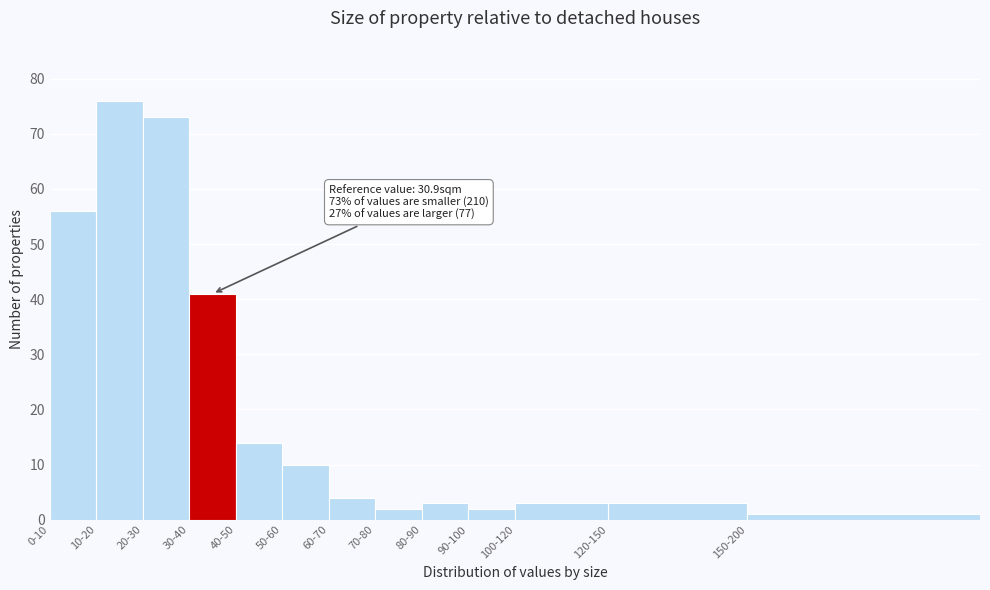

Reading right to left, list all the values displayed in this chart.

150-200=1	120-150=3	100-120=3	90-100=2	80-90=3	70-80=2	60-70=4	50-60=10	40-50=14	30-40=41	20-30=73	10-20=76	0-10=56